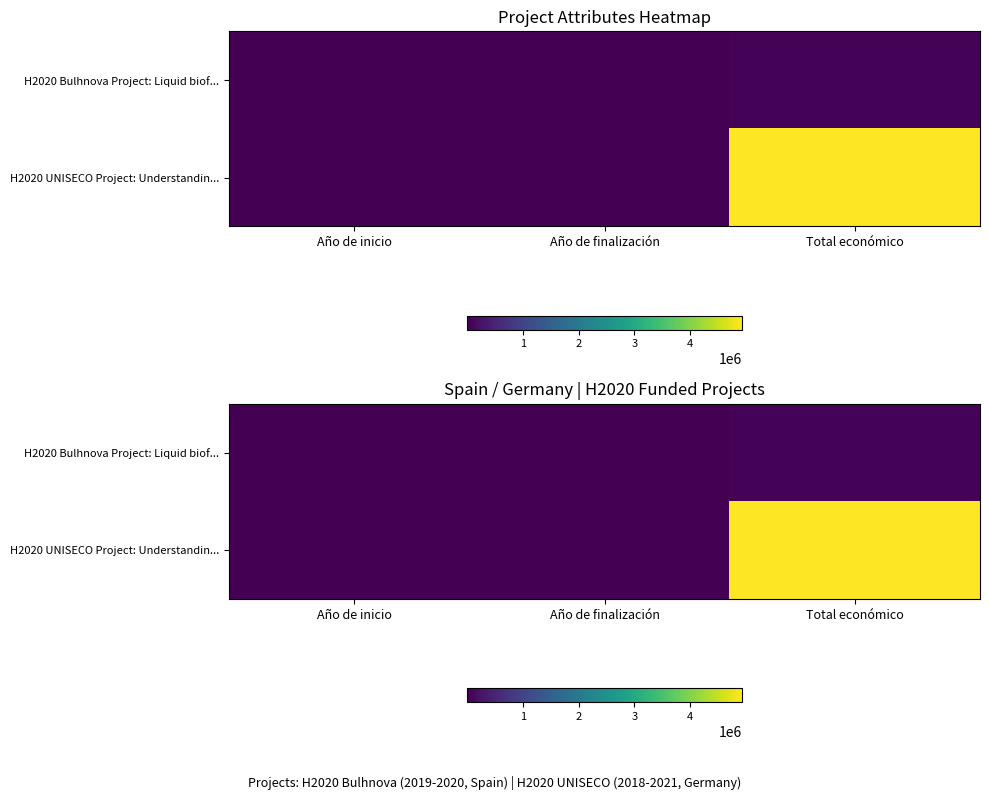

Rank the series by their average value, from lowest to highest.

H2020 Bulhnova Project: Liquid biof..., H2020 UNISECO Project: Understandin...